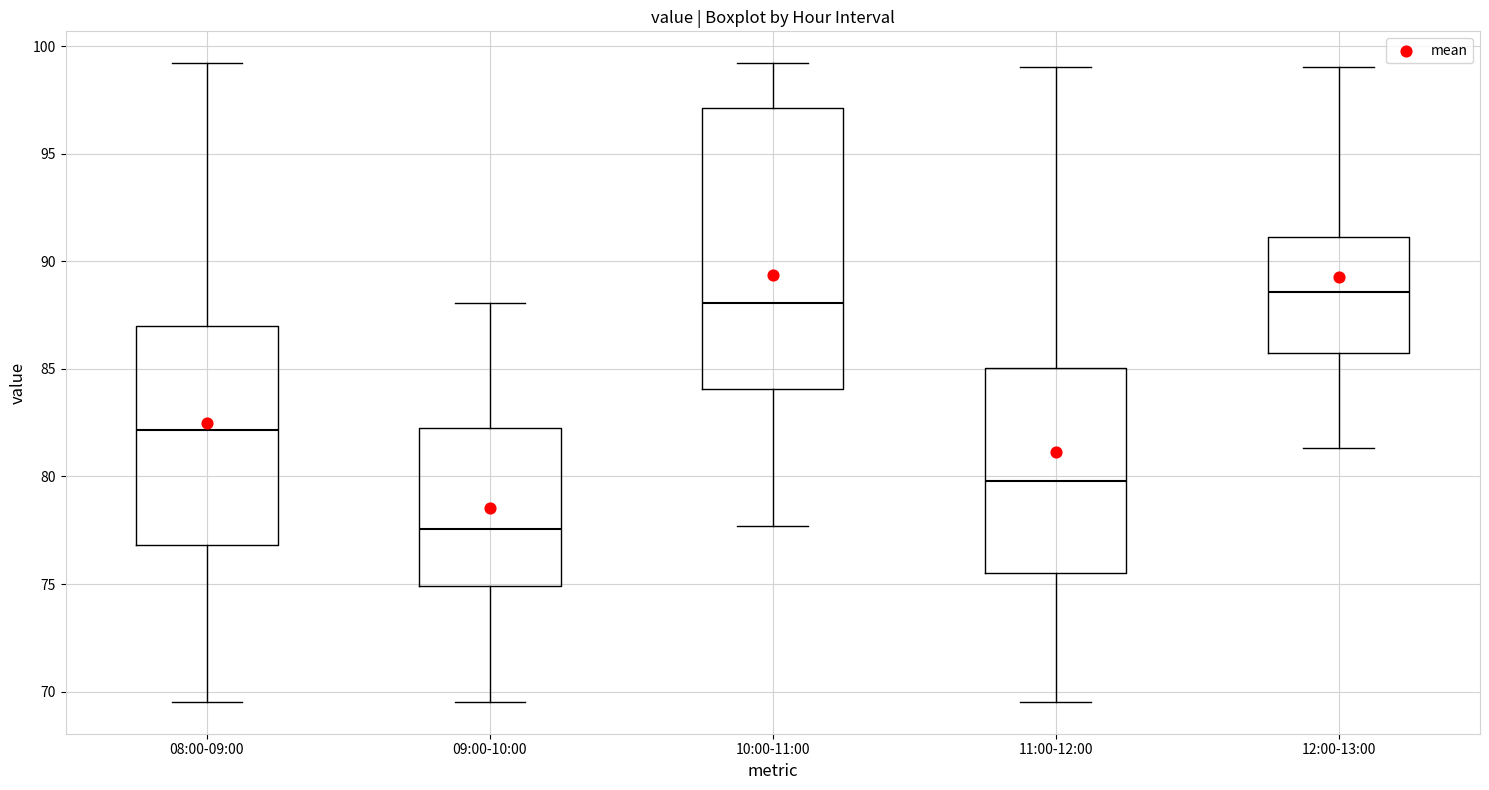

Reading left to right, read every box against the y-axis: the position of its median line, the range the box covers, and the ends of its whiskers. The values are not printed on the chart, so give them approximately, as read against the axis.

08:00-09:00: median 82.0, box 77.0 to 87.0, whiskers 69.5 to 99.0
09:00-10:00: median 77.5, box 75.0 to 82.5, whiskers 69.5 to 88.0
10:00-11:00: median 88.0, box 84.0 to 97.0, whiskers 77.5 to 99.0
11:00-12:00: median 80.0, box 75.5 to 85.0, whiskers 69.5 to 99.0
12:00-13:00: median 88.5, box 85.5 to 91.0, whiskers 81.5 to 99.0